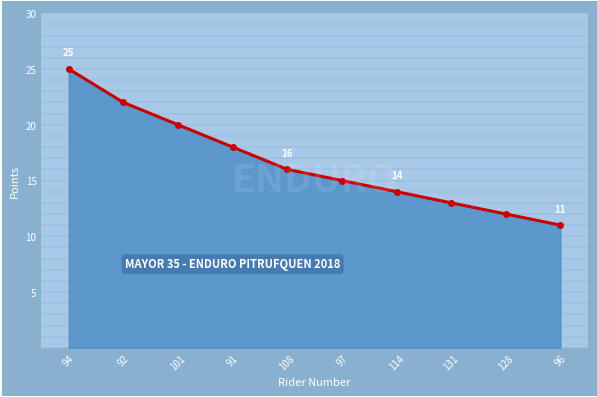

What is the change in value from 94 to 131?

-12